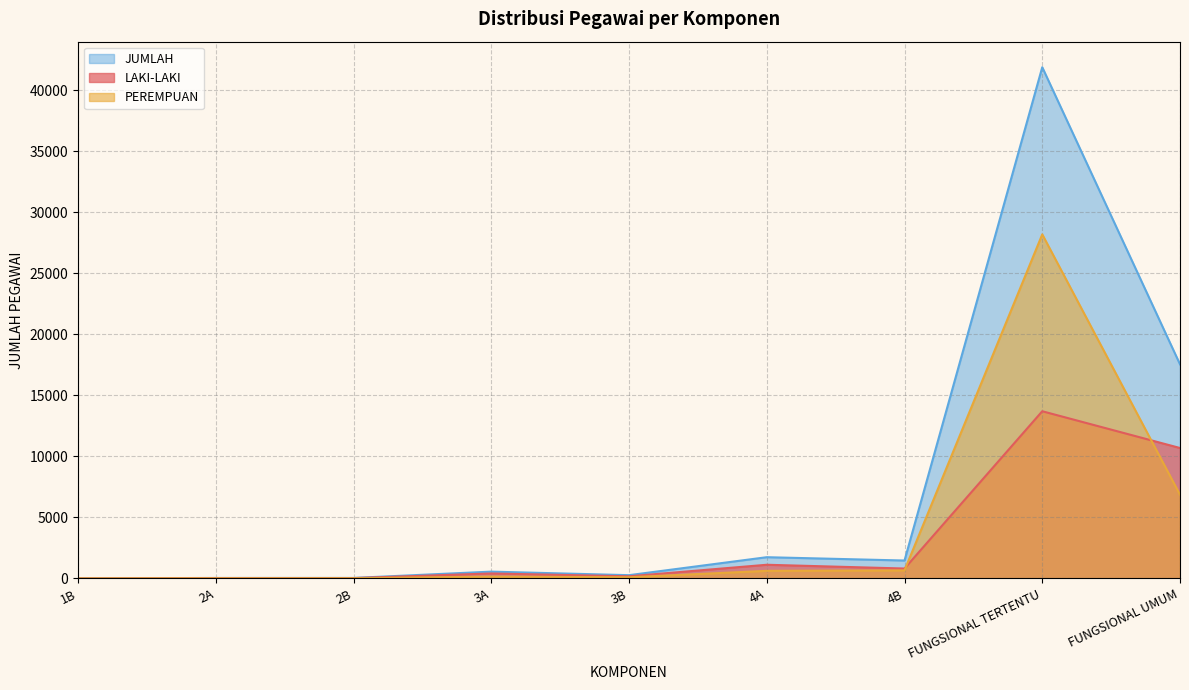

Is the value of JUMLAH at 2A greater than the value of PEREMPUAN at 4B?

No